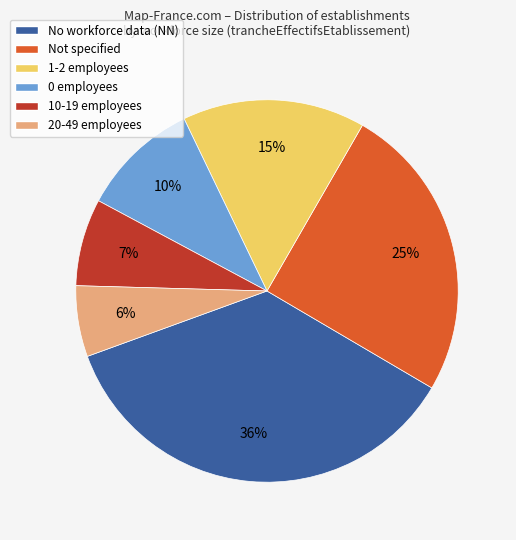

What is the ratio of the value at Not specified to the value at 0 employees?

2.5